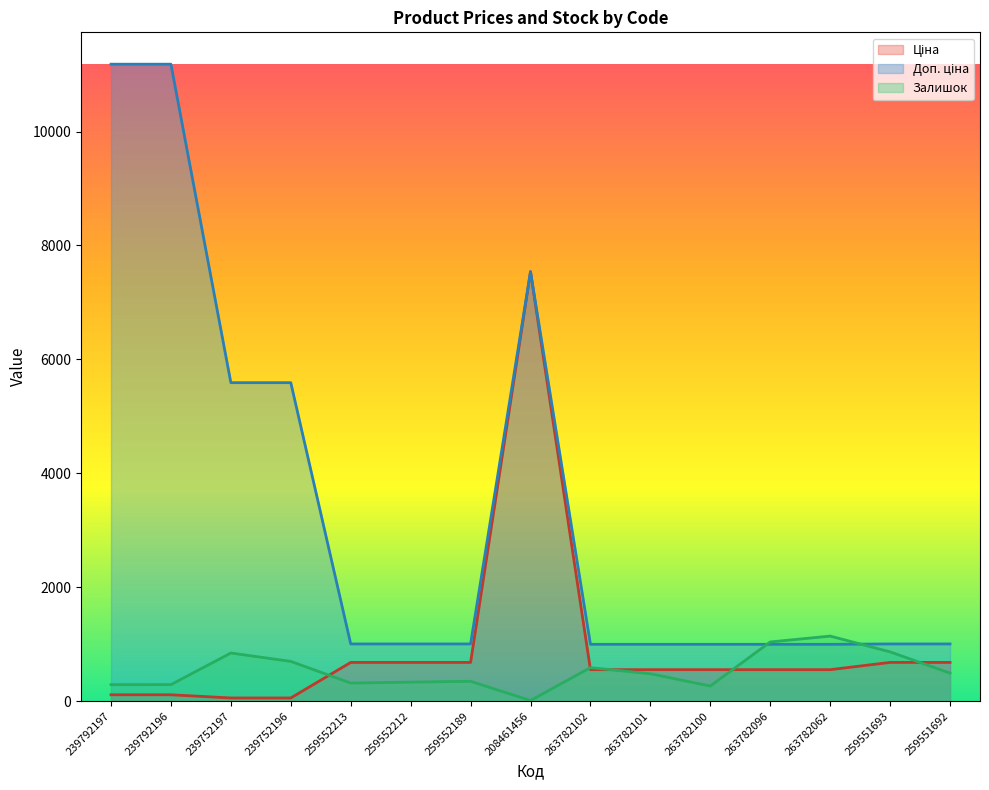

What is the label of the 12th point from the left?

263782096